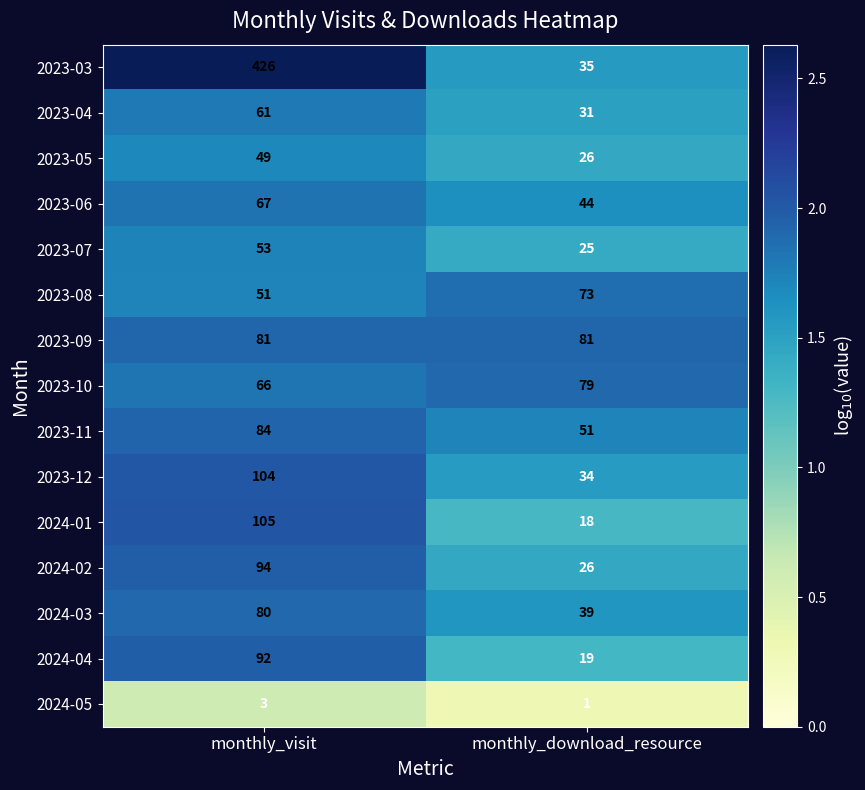

Reading left to right, transcribe all the data shown in this chart.

2023-03: 426	35
2023-04: 61	31
2023-05: 49	26
2023-06: 67	44
2023-07: 53	25
2023-08: 51	73
2023-09: 81	81
2023-10: 66	79
2023-11: 84	51
2023-12: 104	34
2024-01: 105	18
2024-02: 94	26
2024-03: 80	39
2024-04: 92	19
2024-05: 3	1